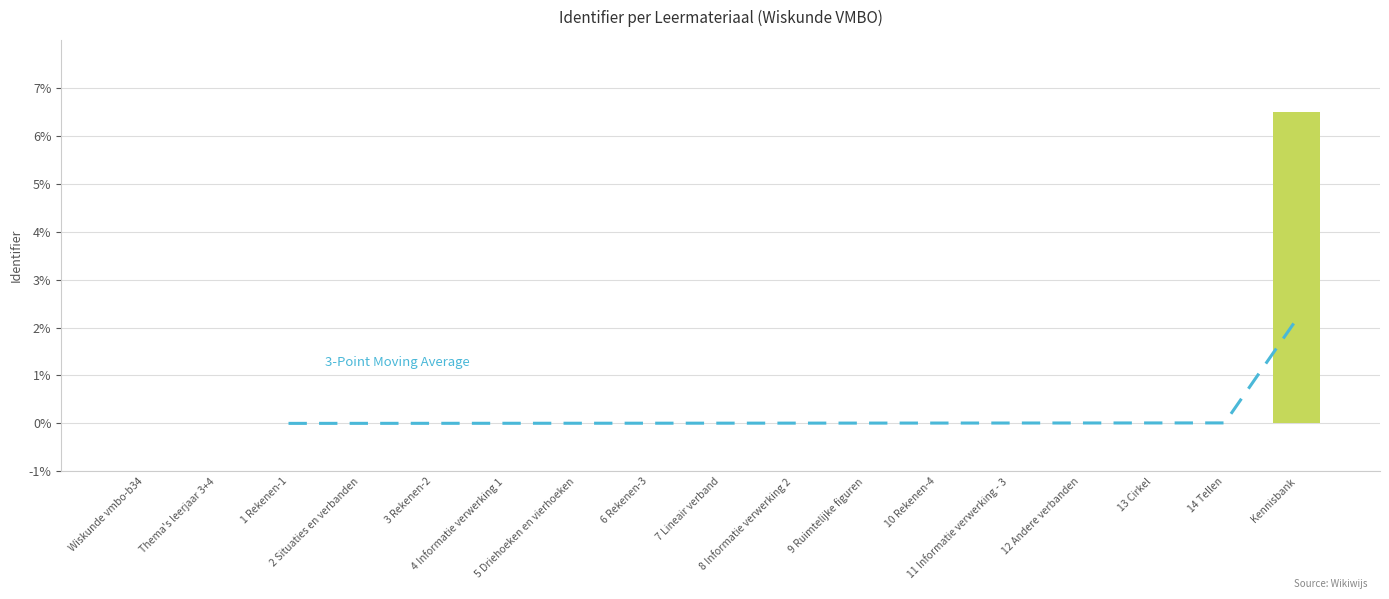

Is it true that the value at 5 Driehoeken en vierhoeken is 0.0?

True